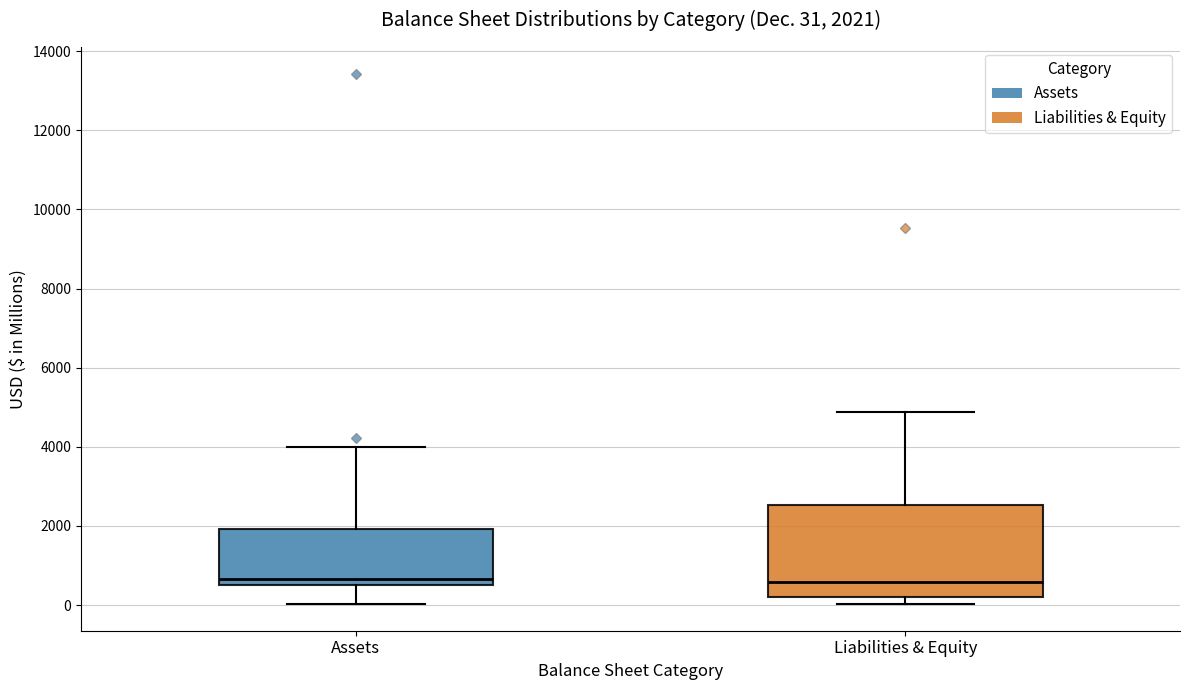

Comparing the boxes themselves (not the whiskers), which one is the tallest?

Liabilities & Equity